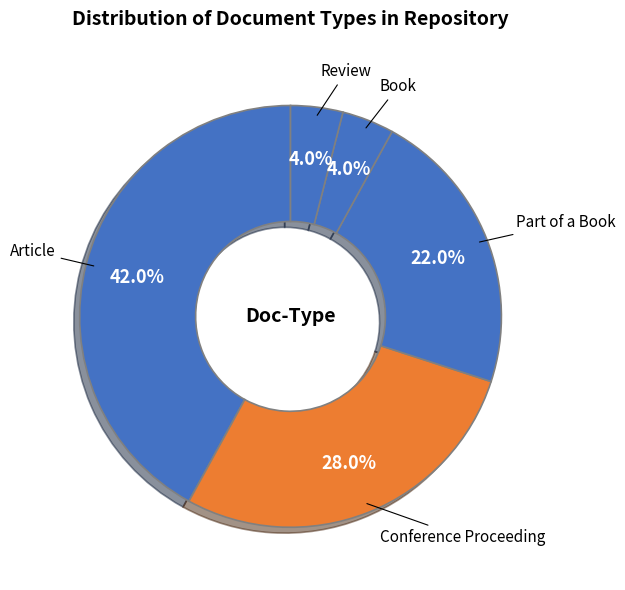

Is it true that Part of a Book is 37% of the pie?

False